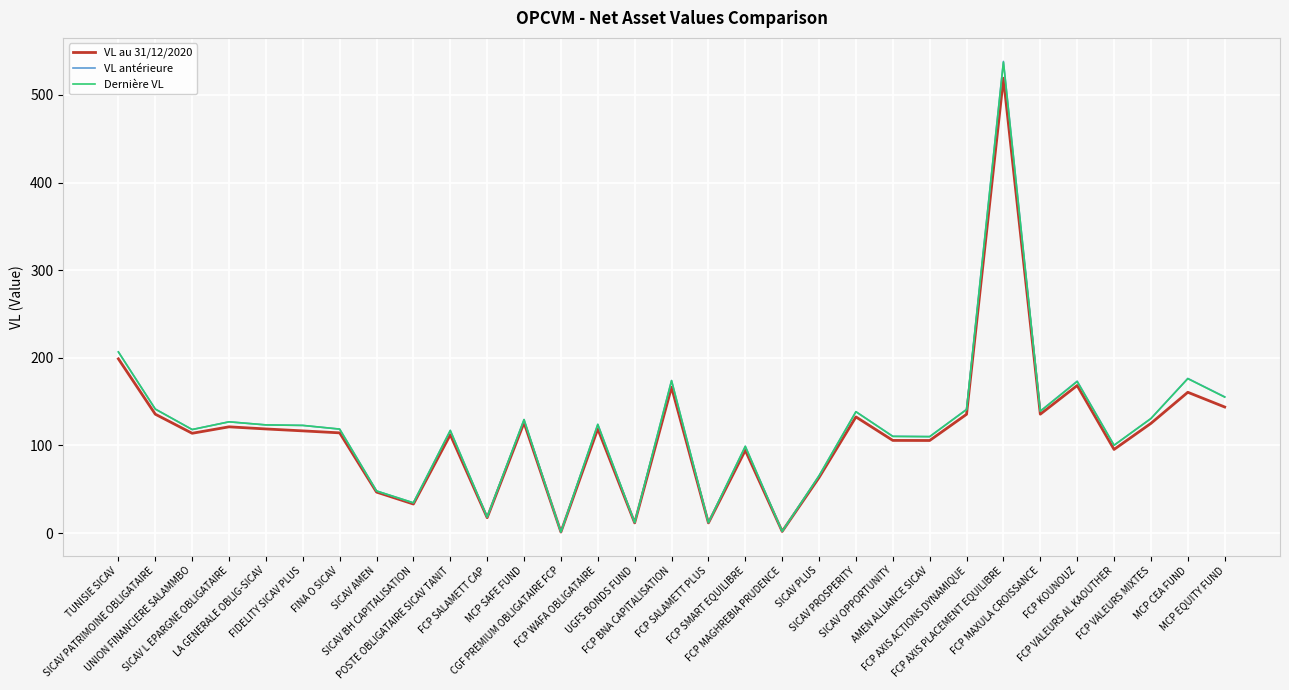

Which series changed the most between UNION FINANCIERE SALAMMBO and UGFS BONDS FUND?

Dernière VL